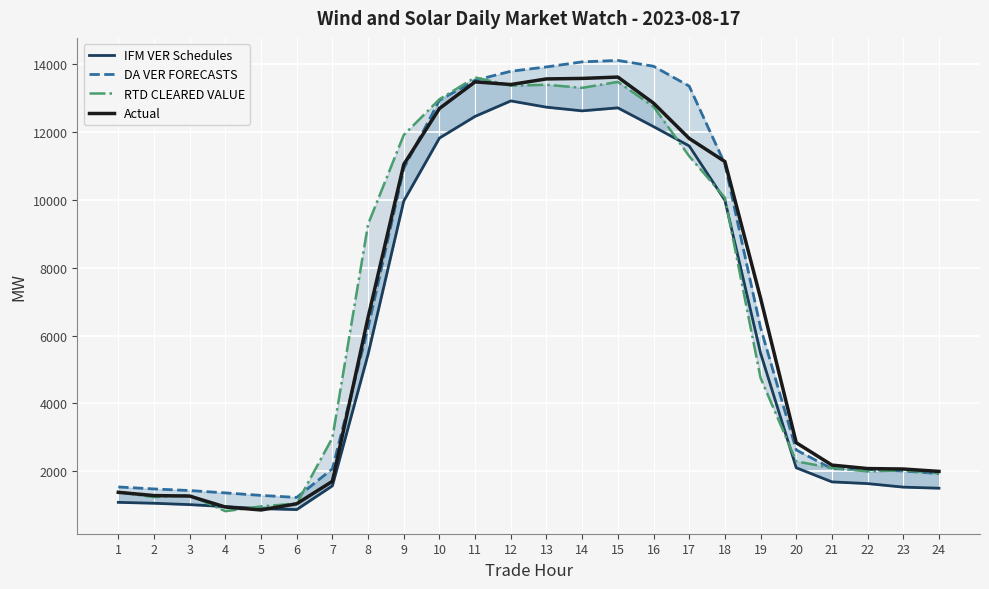

True or false: DA VER FORECASTS and IFM VER Schedules cross at least once.

False